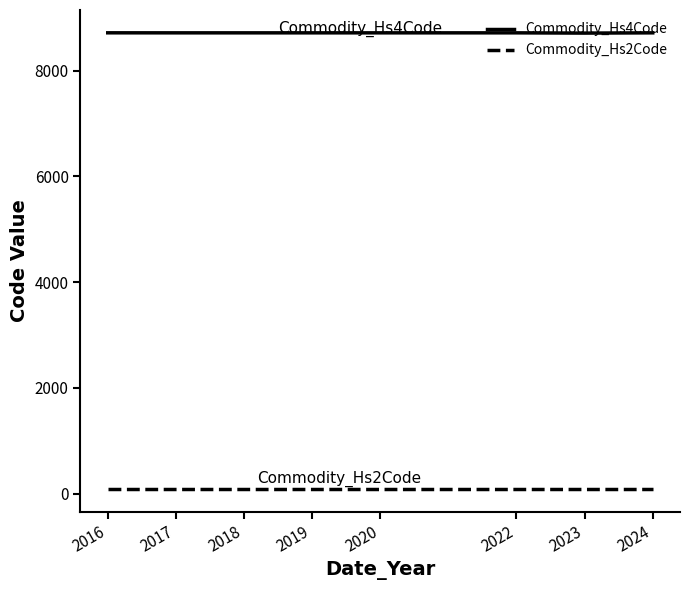

What is the total value across all series at 2017?

8800.0